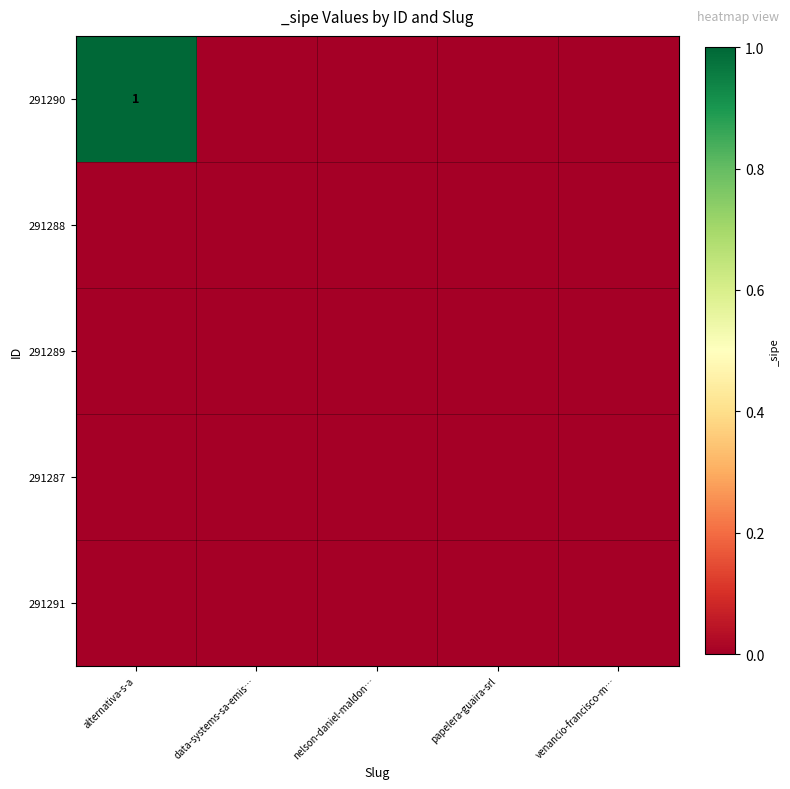

At how many categories does at least one series exceed 0?

1